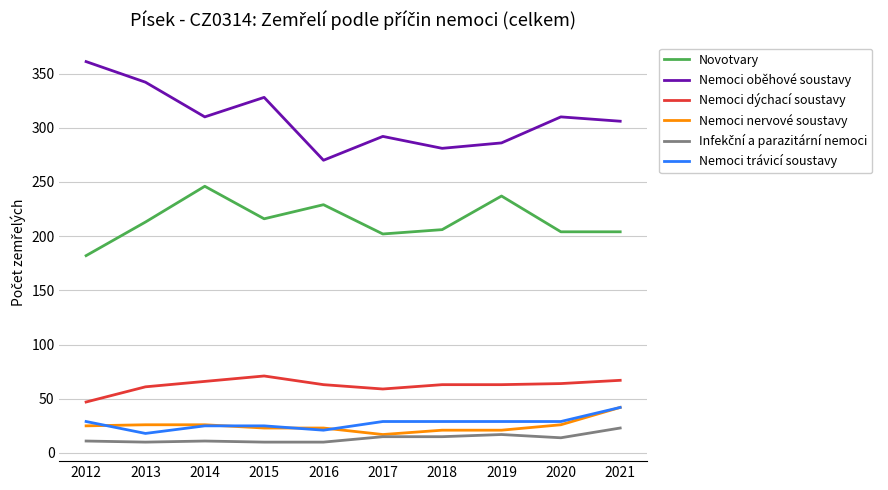

The value of Novotvary at 2013 is 341. True or false?

False